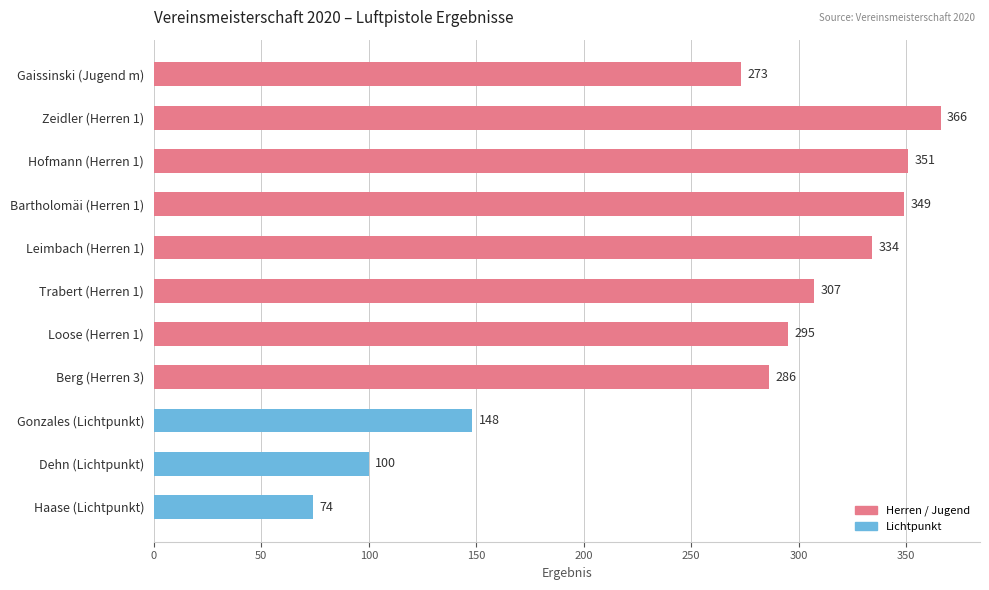

What is the minimum value shown in the chart?

74